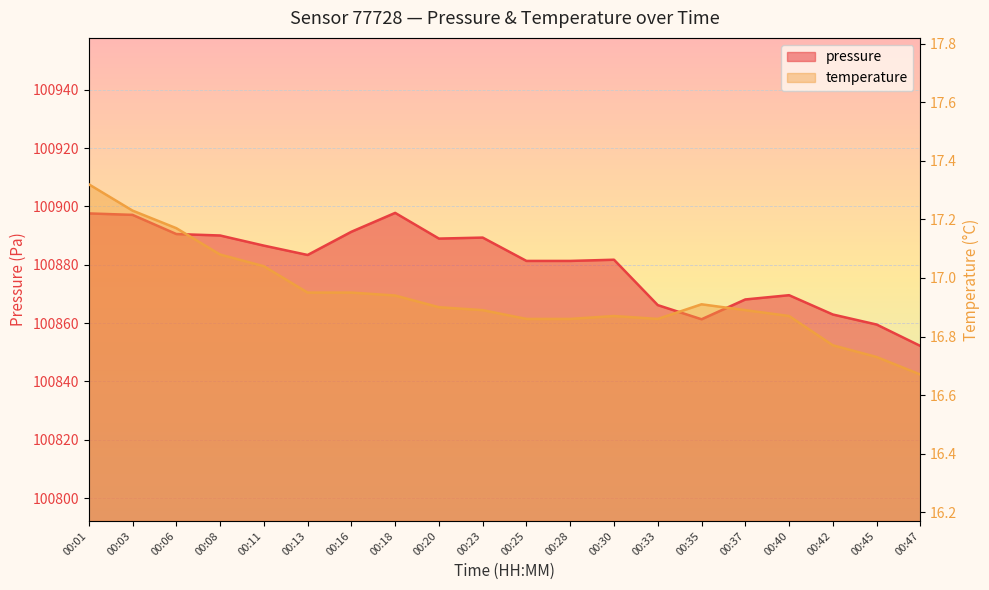

Reading right to left, what are all the values shown in this chart?

pressure: 100852.2	100859.5	100863.0	100869.6	100868.1	100861.3	100866.2	100881.8	100881.3	100881.3	100889.3	100889.0	100897.8	100891.3	100883.4	100886.6	100890.1	100890.6	100897.1	100897.6
temperature: 16.7	16.7	16.8	16.9	16.9	16.9	16.9	16.9	16.9	16.9	16.9	16.9	16.9	16.9	16.9	17.0	17.1	17.2	17.2	17.3